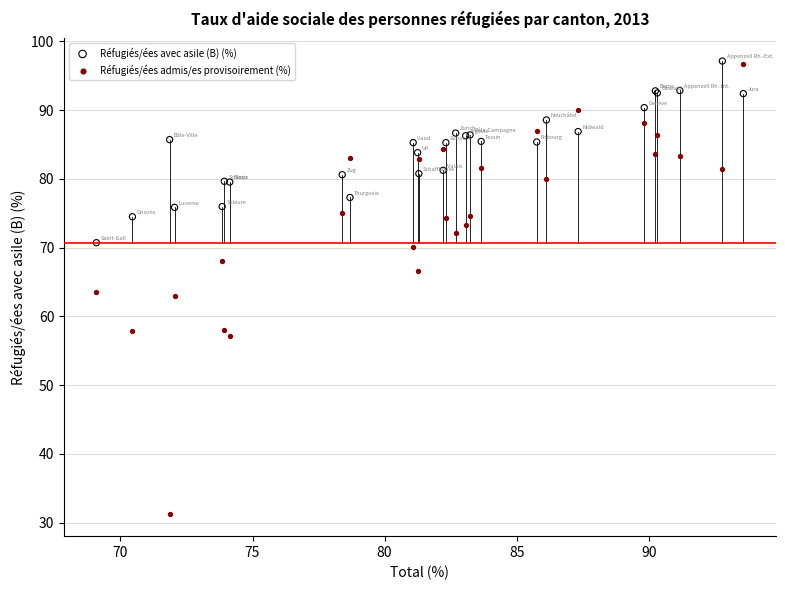

What are all the series names shown in the legend?

Réfugiés/ées avec asile (B) (%), Réfugiés/ées admis/es provisoirement (%)